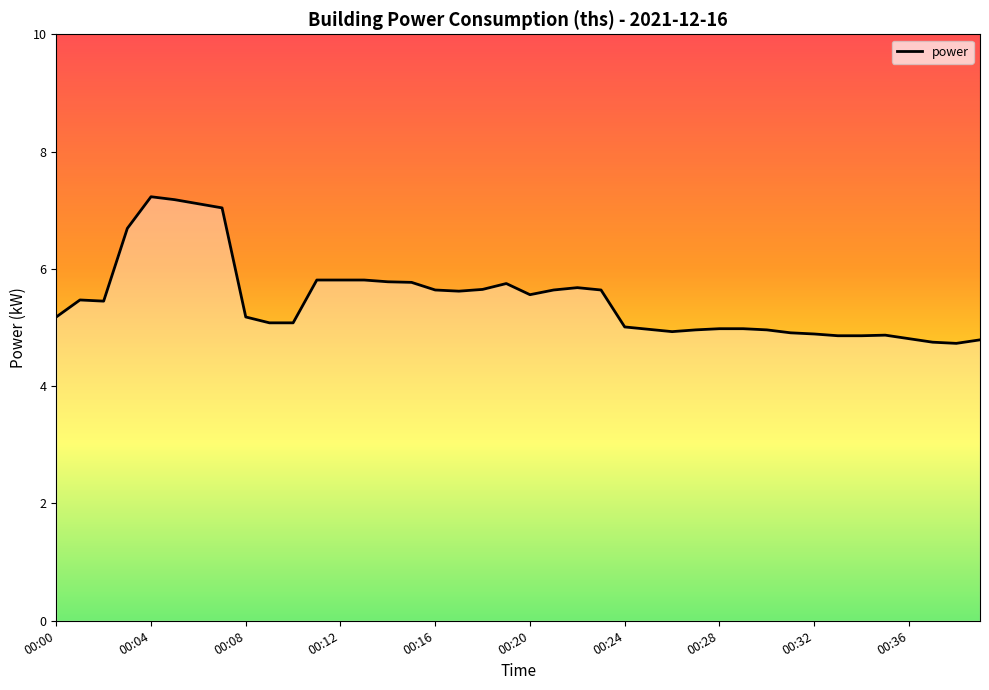

What is the difference between the maximum and minimum values?

2.5